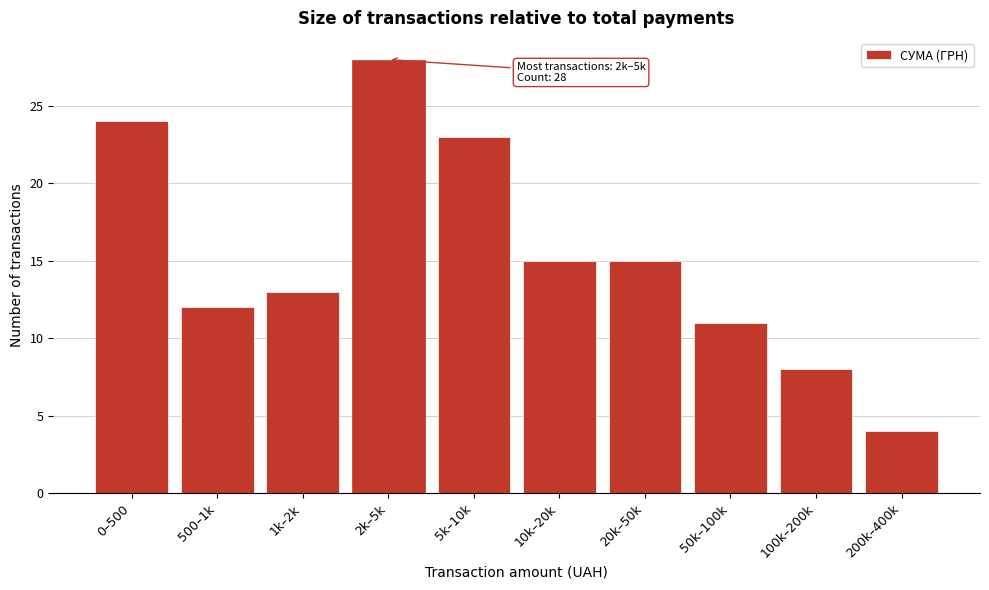

Reading left to right, list all the values displayed in this chart.

0–500=24	500–1k=12	1k–2k=13	2k–5k=28	5k–10k=23	10k–20k=15	20k–50k=15	50k–100k=11	100k–200k=8	200k–400k=4